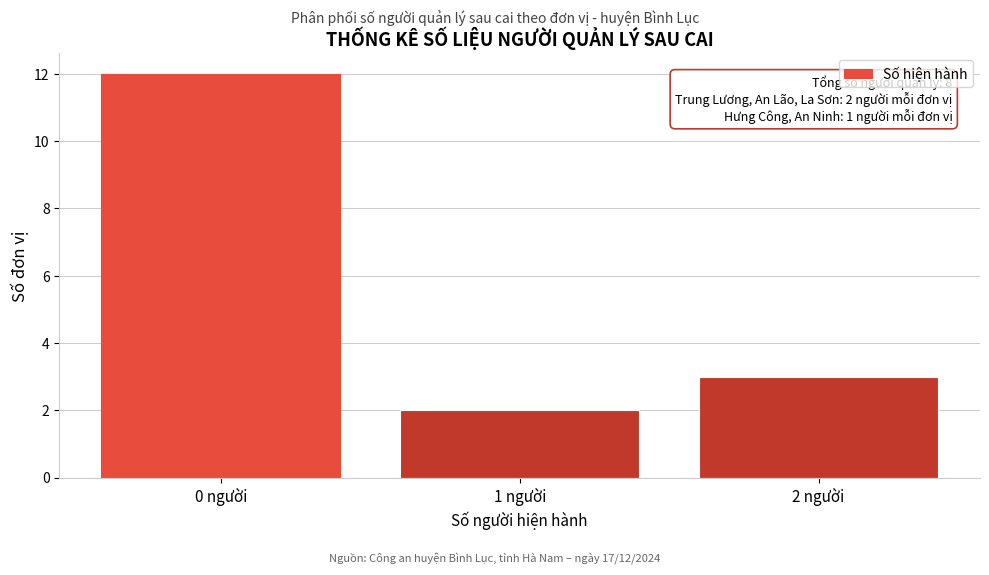

Reading right to left, list all the values displayed in this chart.

3	2	12